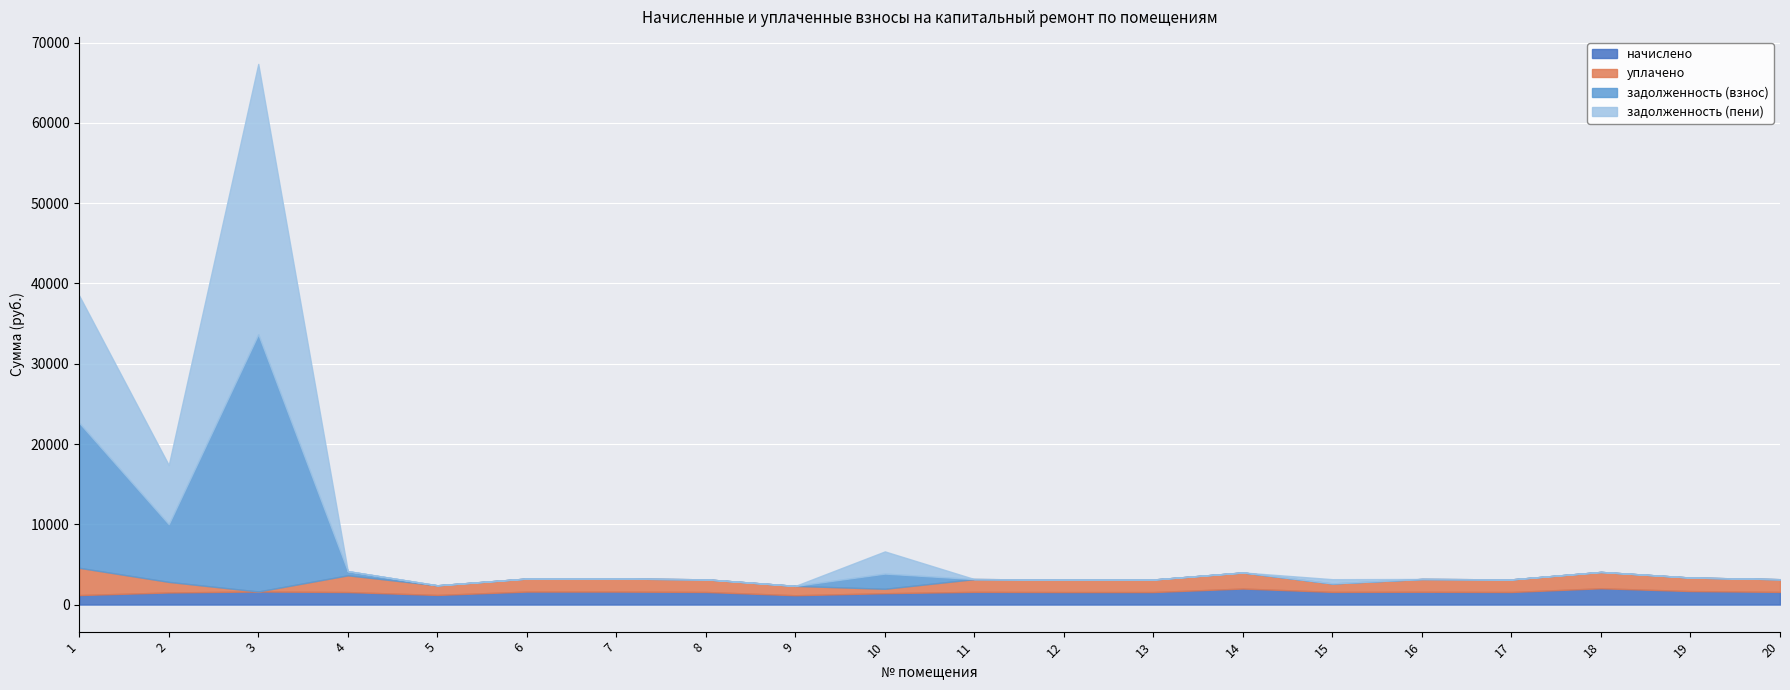

At which label does начислено first exceed 1581?

3